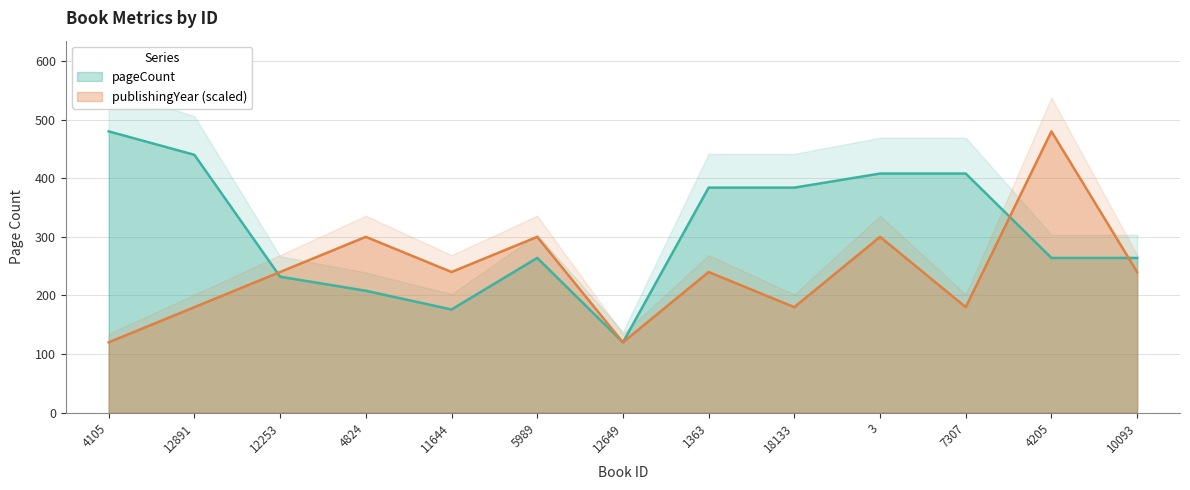

What are all the series names shown in the legend?

pageCount, publishingYear